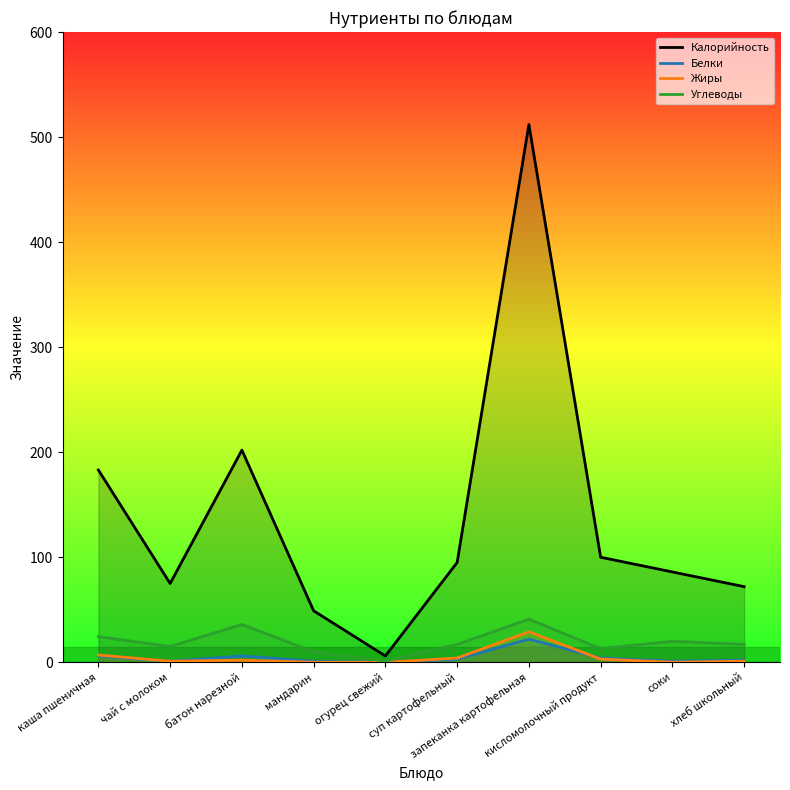

What is the difference between the maximum and minimum values in the Углеводы series?

40.0